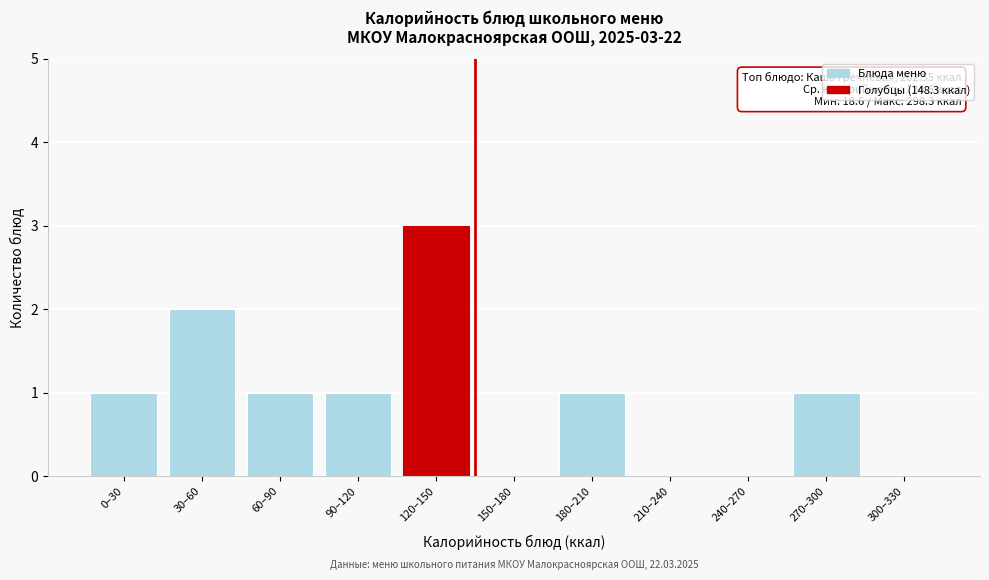

Reading left to right, transcribe all the data shown in this chart.

0–30=1	30–60=2	60–90=1	90–120=1	120–150=3	150–180=0	180–210=1	210–240=0	240–270=0	270–300=1	300–330=0